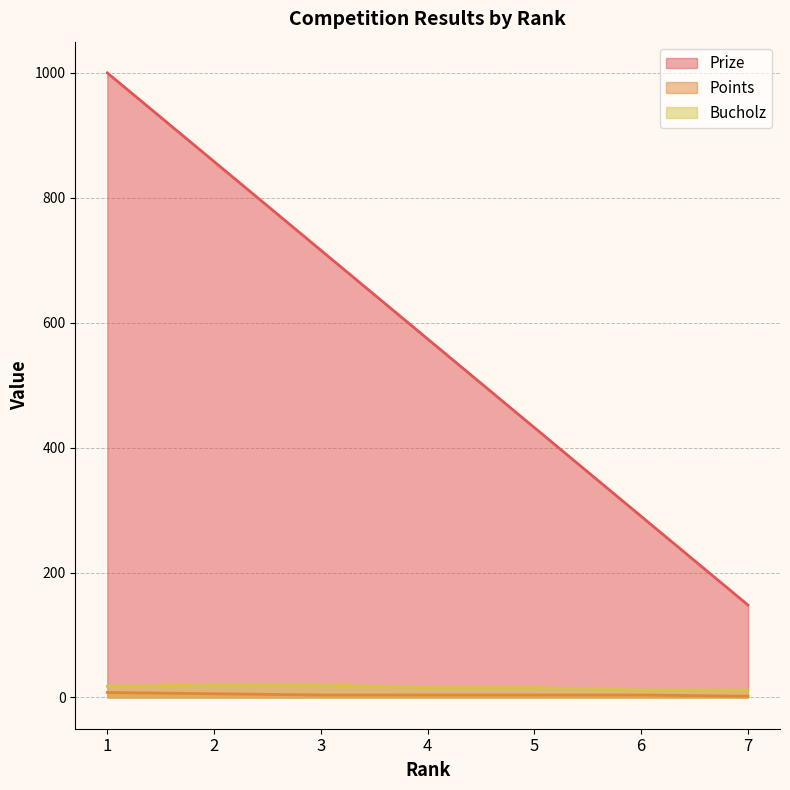

True or false: Prize has more than 1 interior local peaks.

False